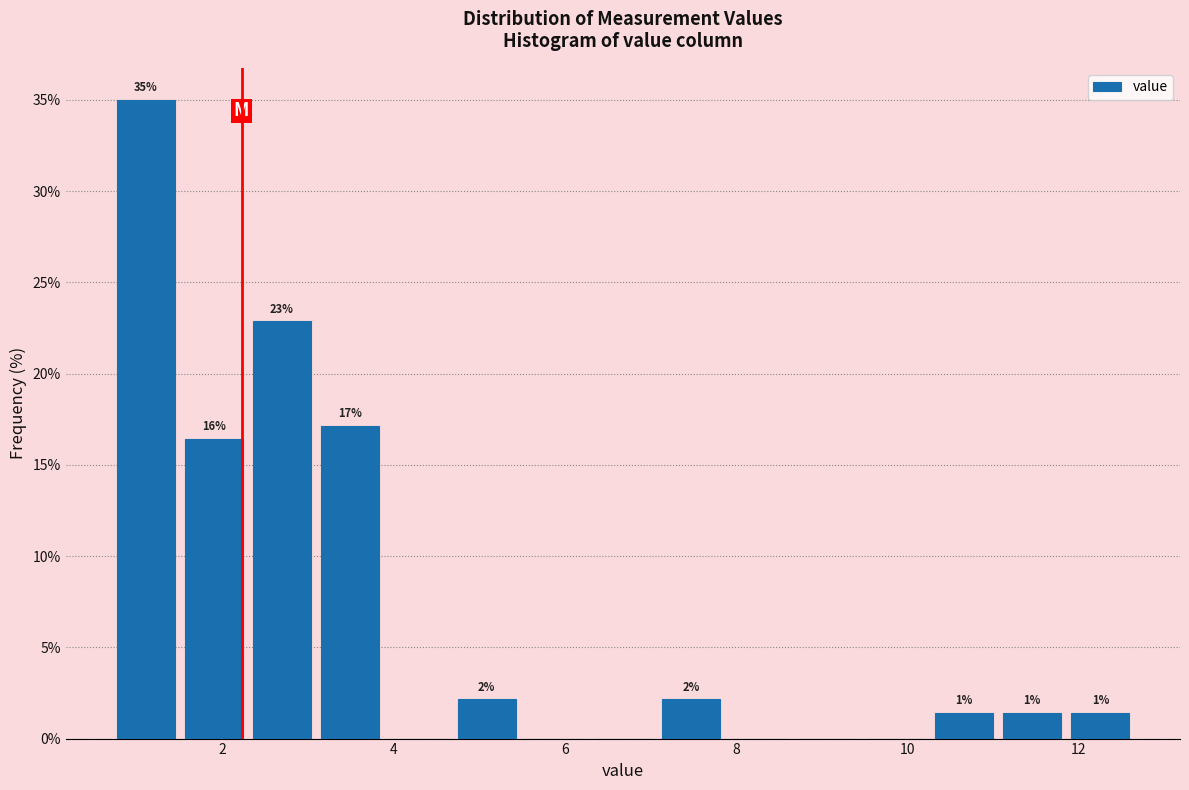

Around what value on the x-axis is the tallest bar? Give the approximate position of its centre, as read against the axis.

1.0